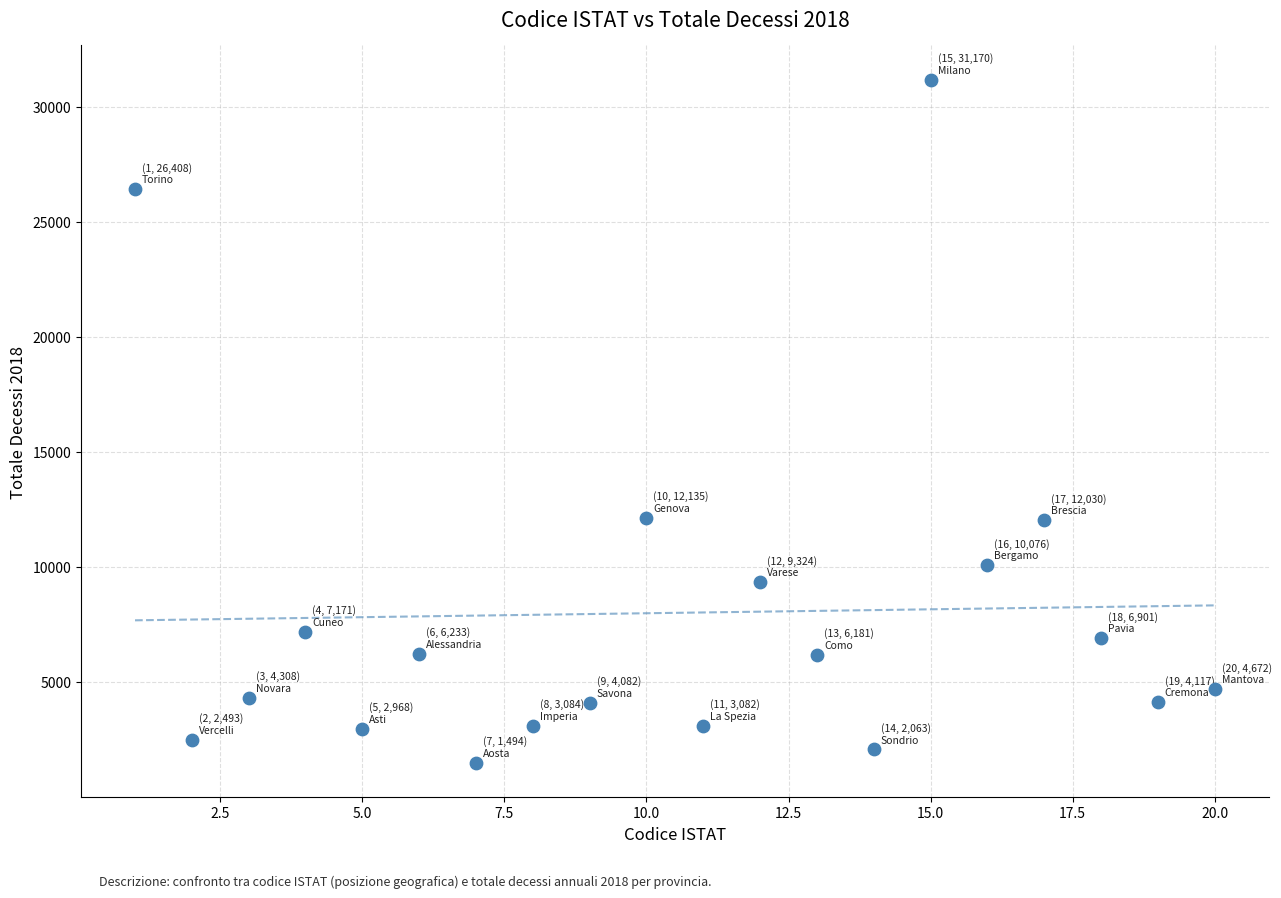

What is the range of X values (max minus min)?

19